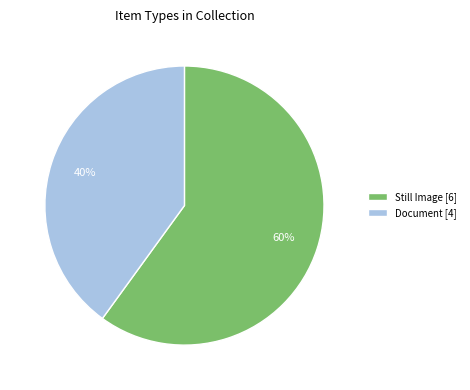

Does any single category account for the majority?

Yes